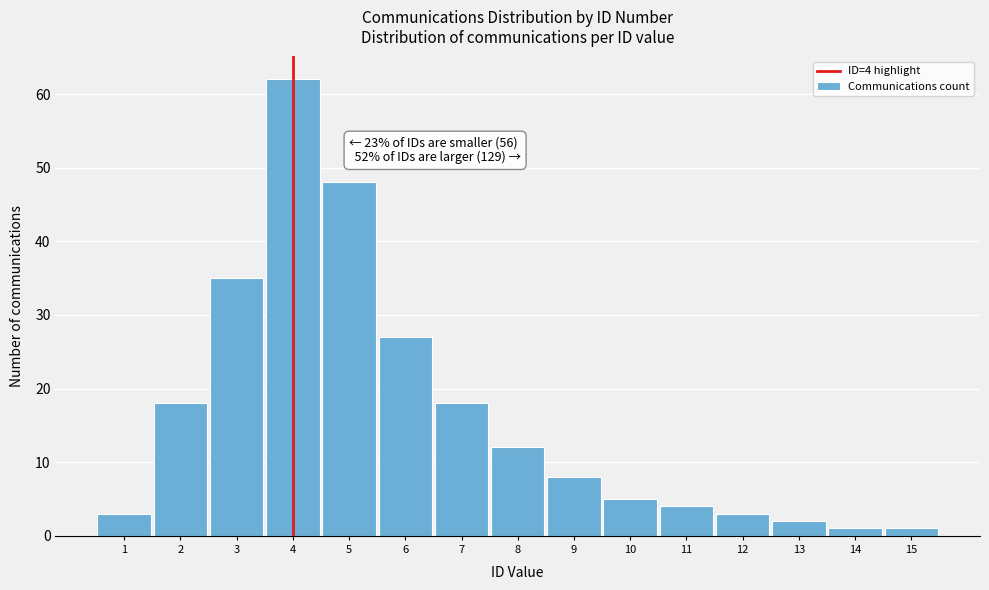

Reading left to right, what are all the values shown in this chart?

1=3	2=18	3=35	4=62	5=48	6=27	7=18	8=12	9=8	10=5	11=4	12=3	13=2	14=1	15=1